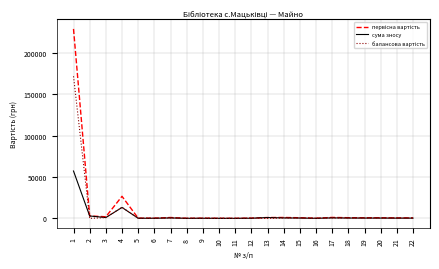

What is the greatest value displayed?

229010.0